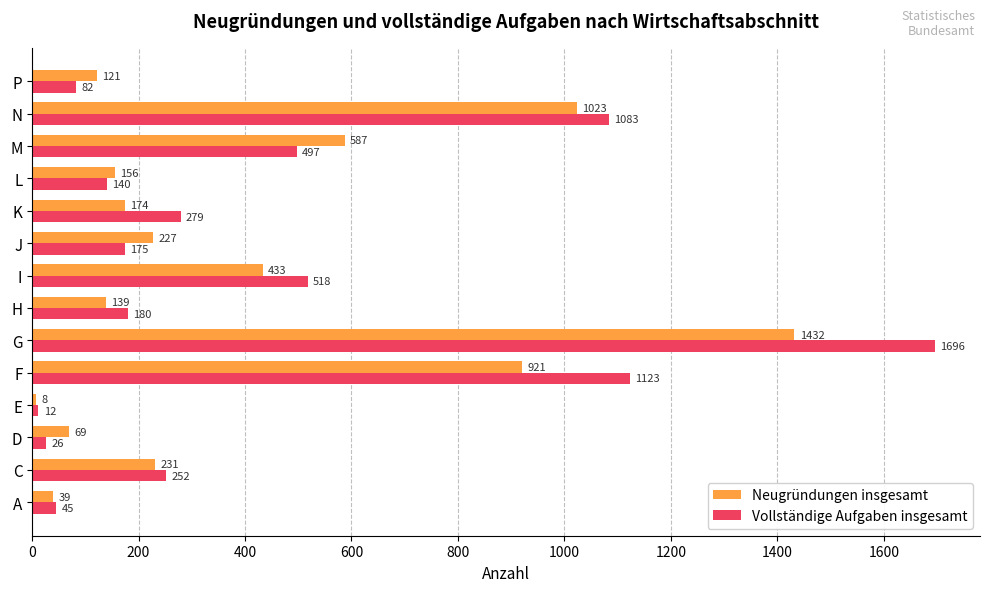

What is the approximate value of Neugründungen insgesamt at K, to the nearest 100?

200